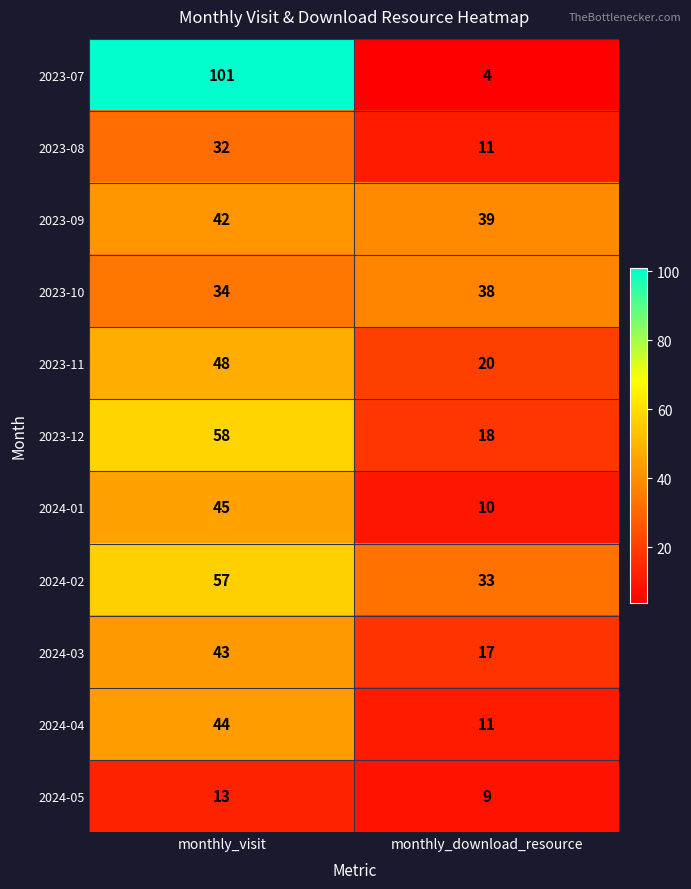

How many series are shown in this chart?

11